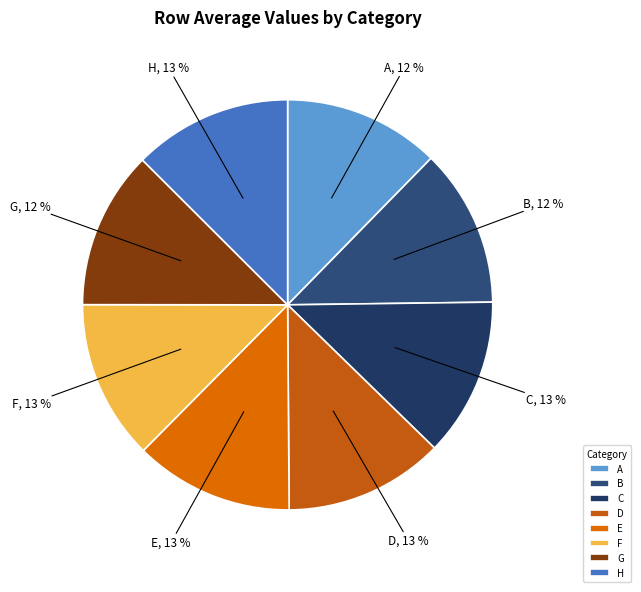

The B slice represents 24% of the pie. True or false?

False